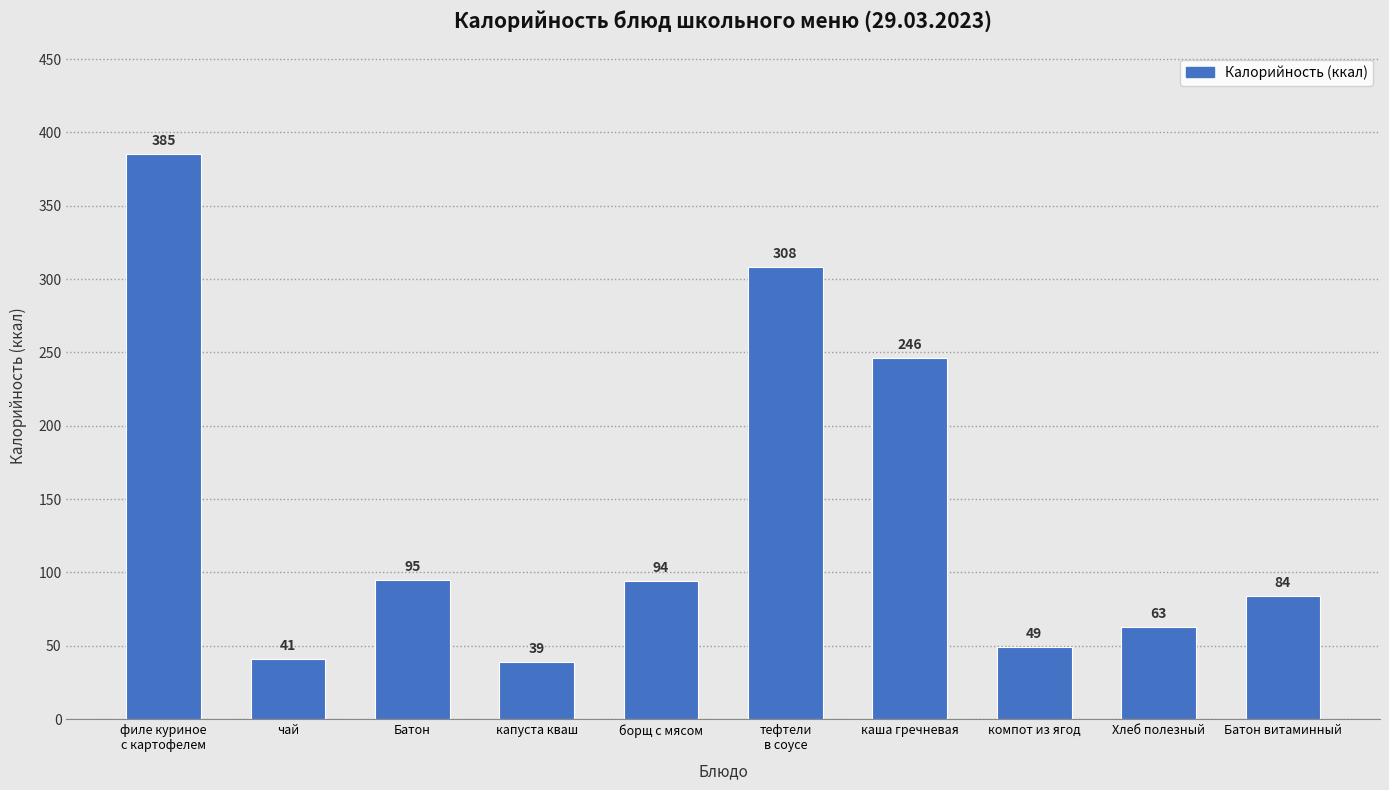

Reading right to left, extract all data points from this chart.

84	63	49	246	308	94	39	95	41	385